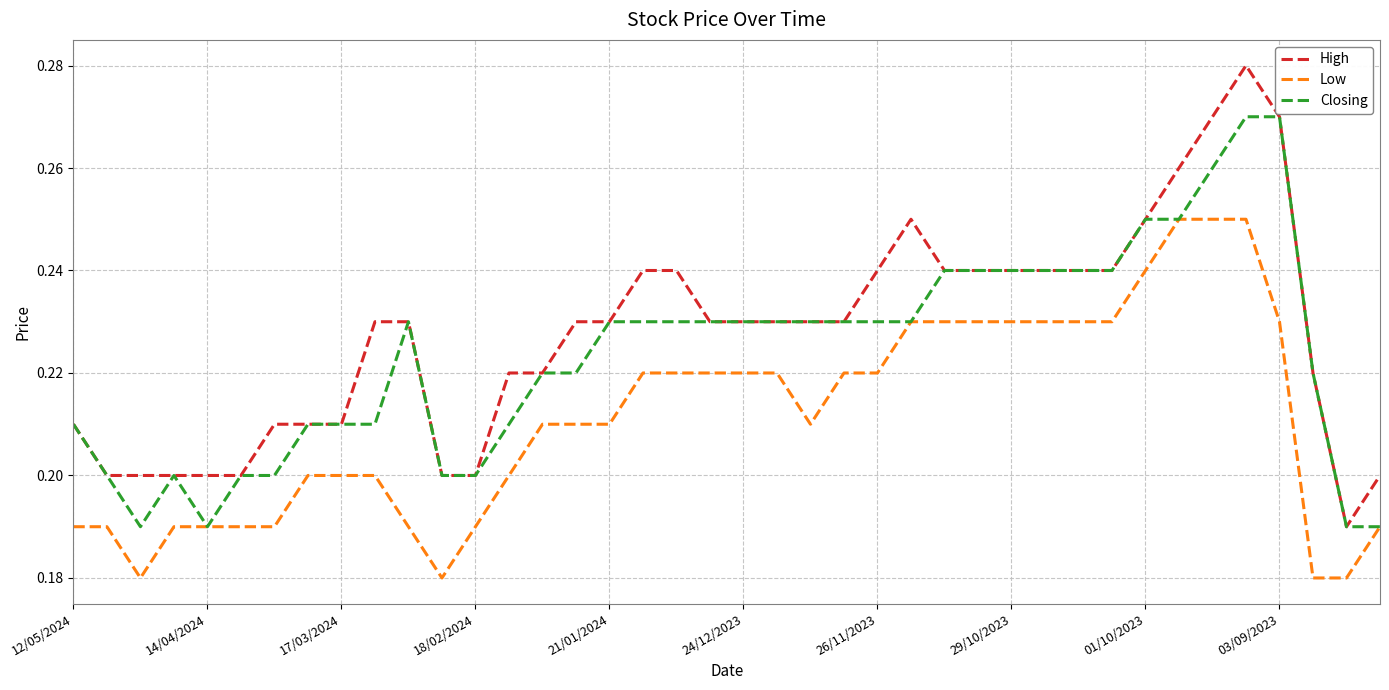

Which series has the widest spread of values?

High